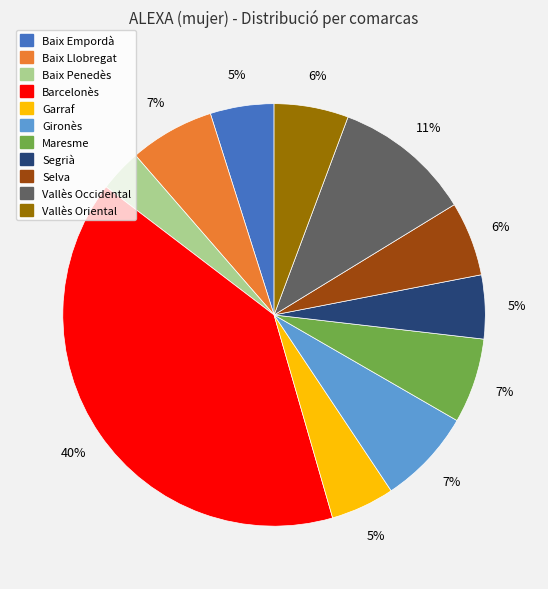

What is the largest slice in the pie chart?

Barcelonès